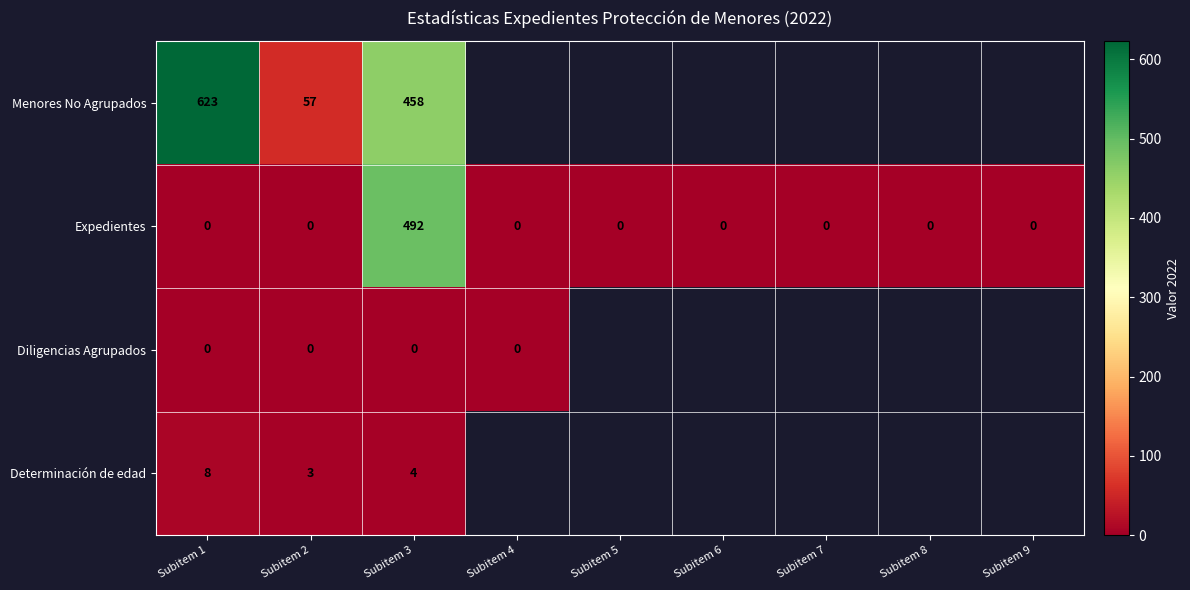

How many series are shown in this chart?

4